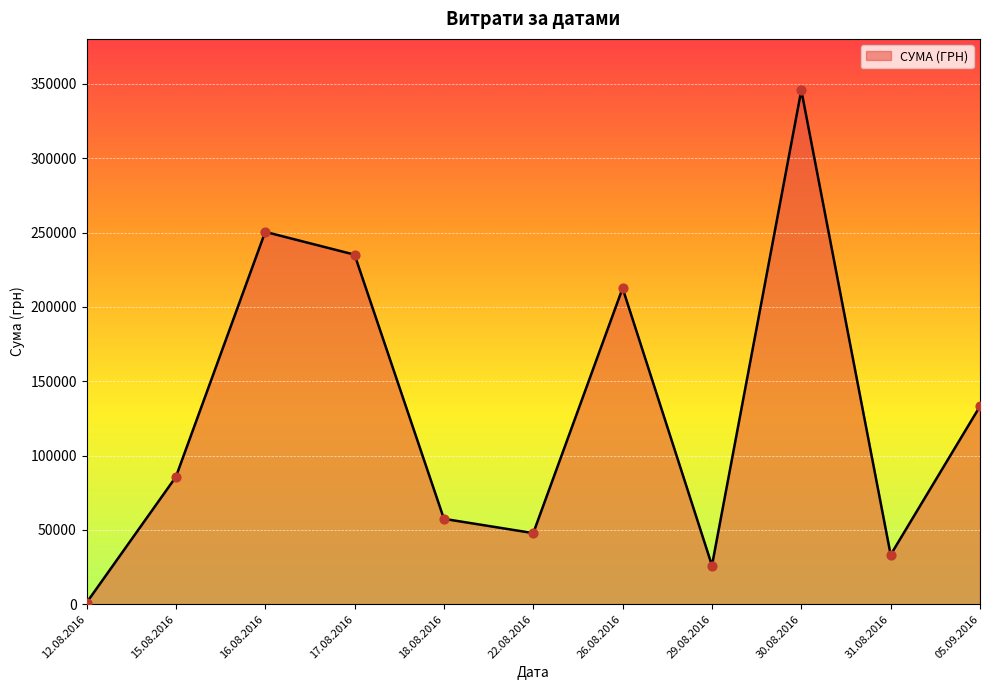

Approximately how many times larger is the value at 17.08.2016 compared to 18.08.2016?

4.1